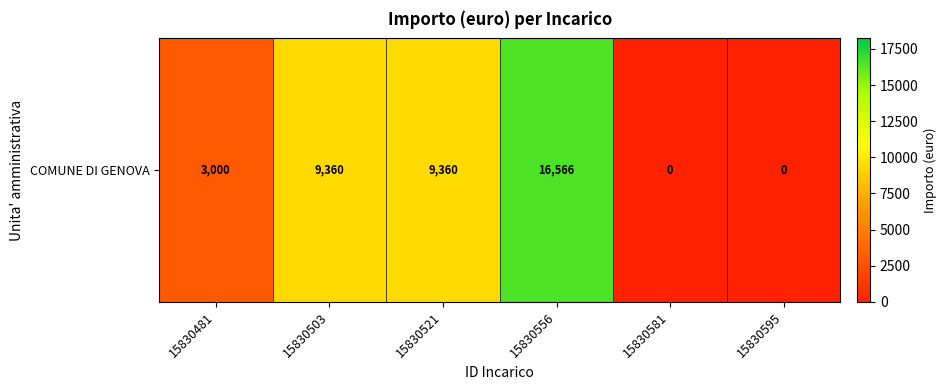

Rank the categories by value from highest to lowest.

15830556, 15830503, 15830521, 15830481, 15830581, 15830595